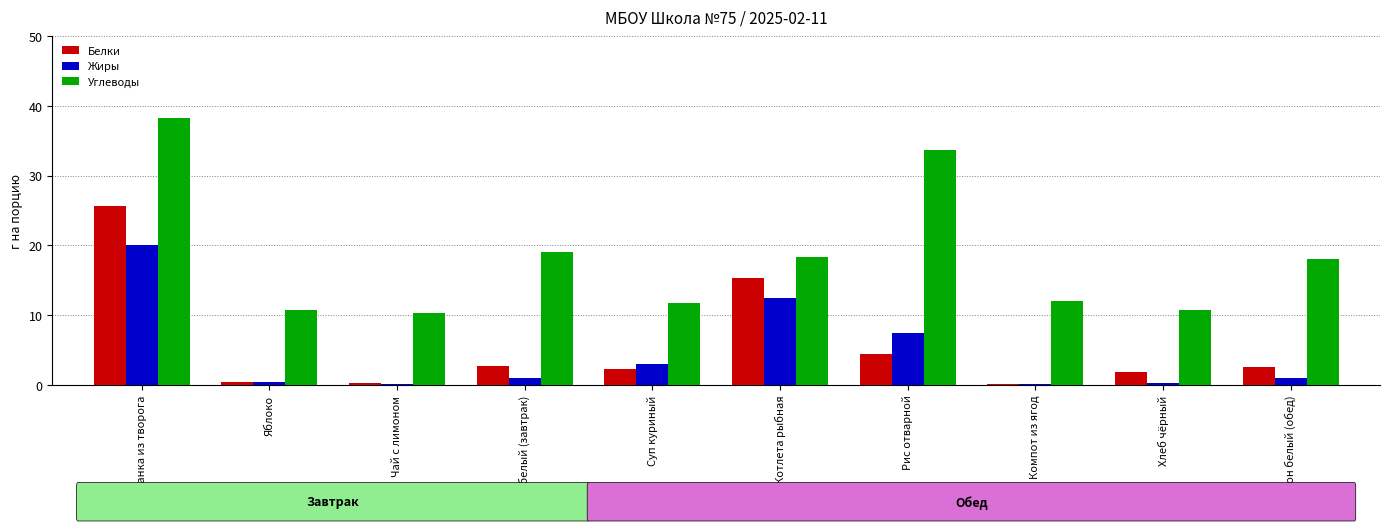

What is the sum of the Углеводы values at Запеканка из творога and Котлета рыбная?

56.6